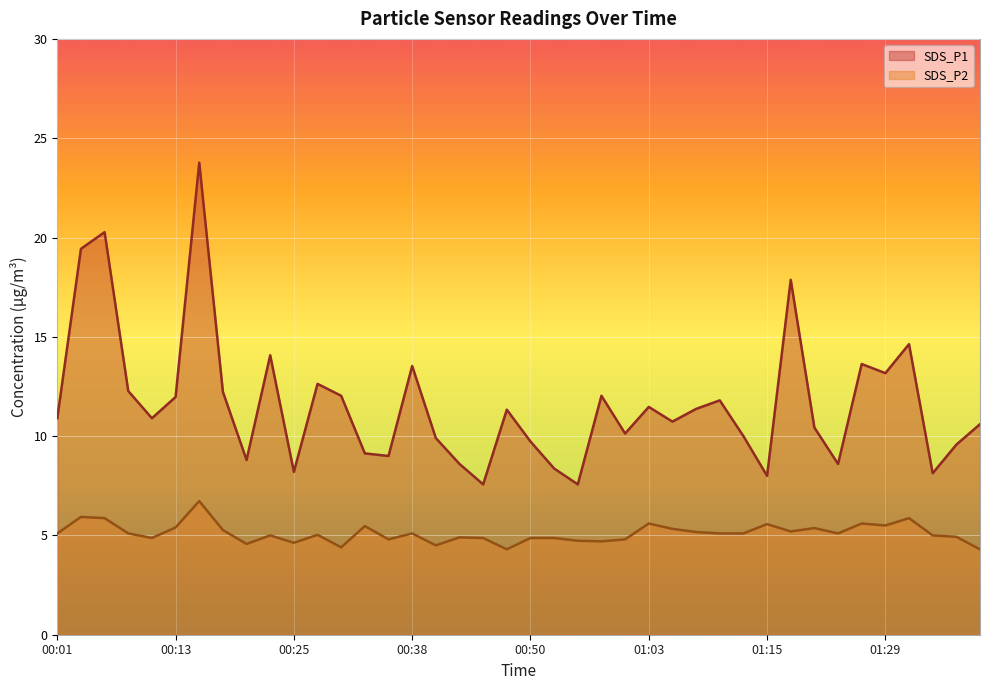

What is the maximum value shown in the chart?

23.8